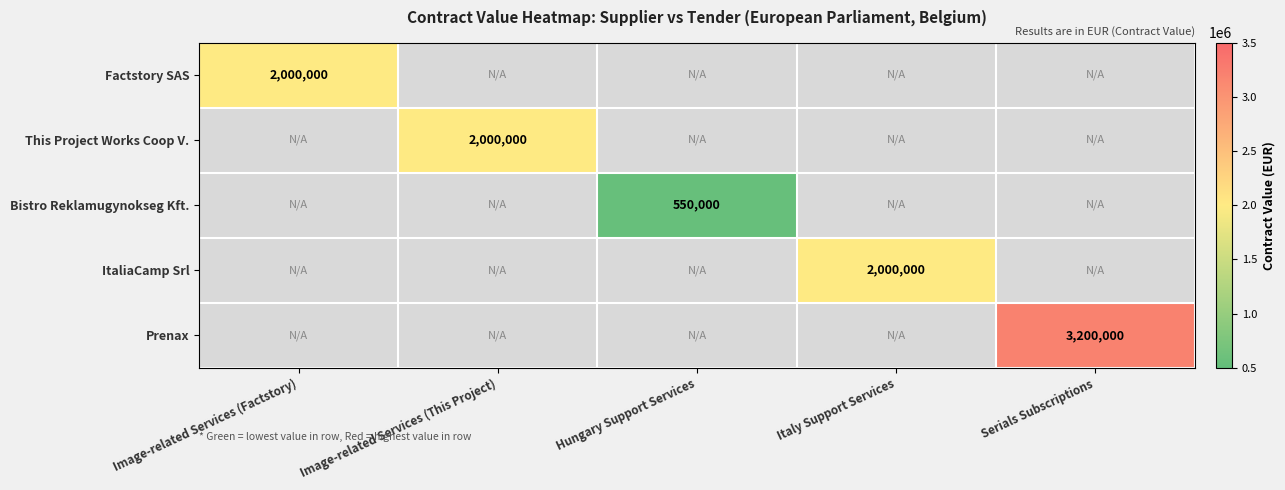

True or false: This Project Works Coop V. has a value of 1360964.1 at Image-related Services (This Project).

False